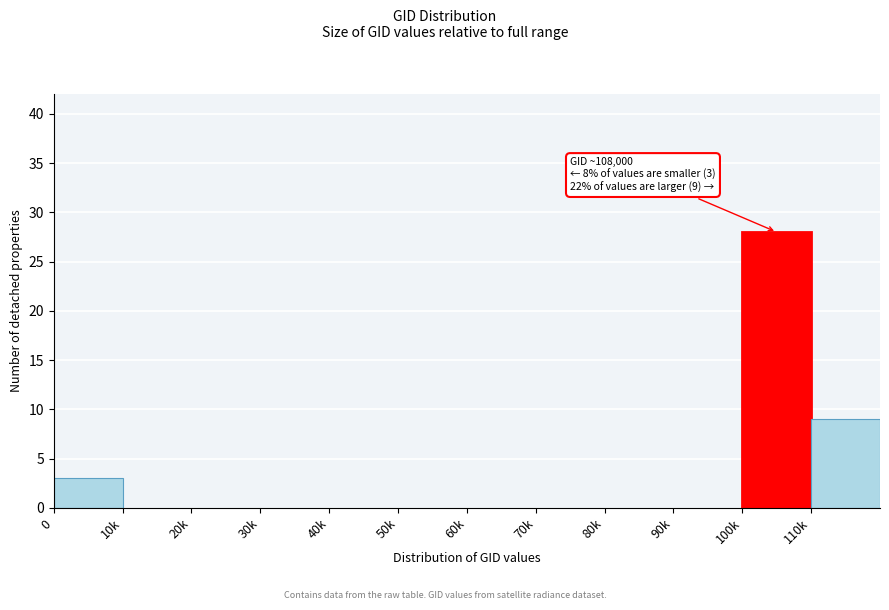

Reading left to right, what are all the values shown in this chart?

0=3	10k=0	20k=0	30k=0	40k=0	50k=0	60k=0	70k=0	80k=0	90k=0	100k=28	110k=9